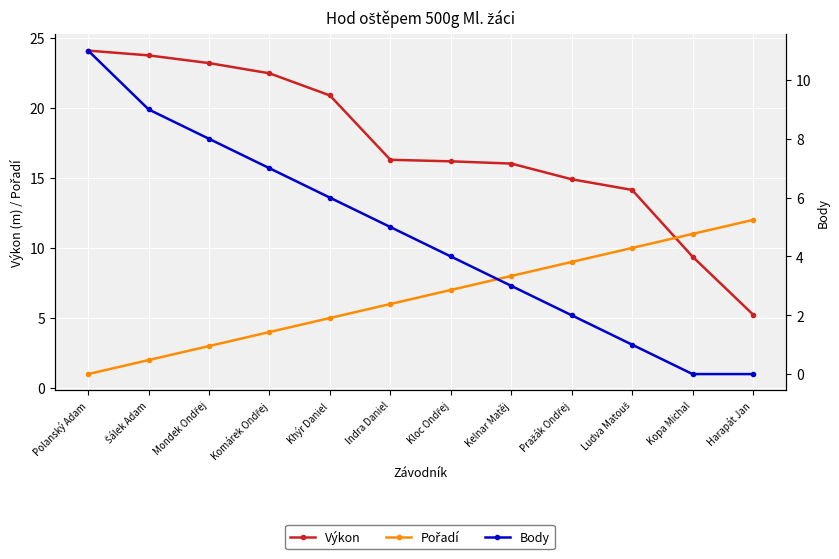

What position from the right is Kloc Ondřej?

6